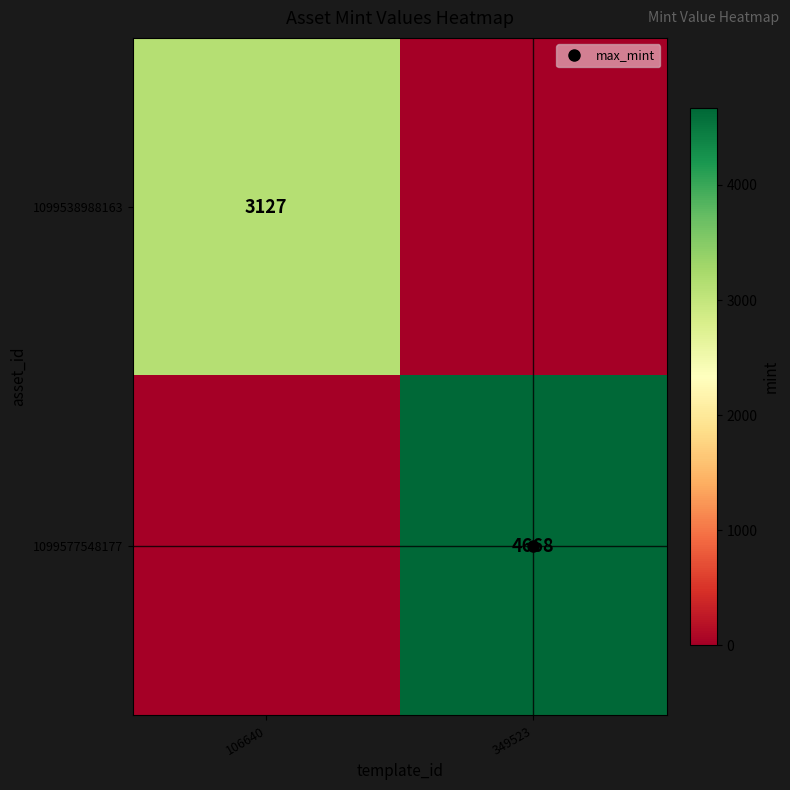

The 1099538988163 series shows -2078 at 349523. True or false?

False